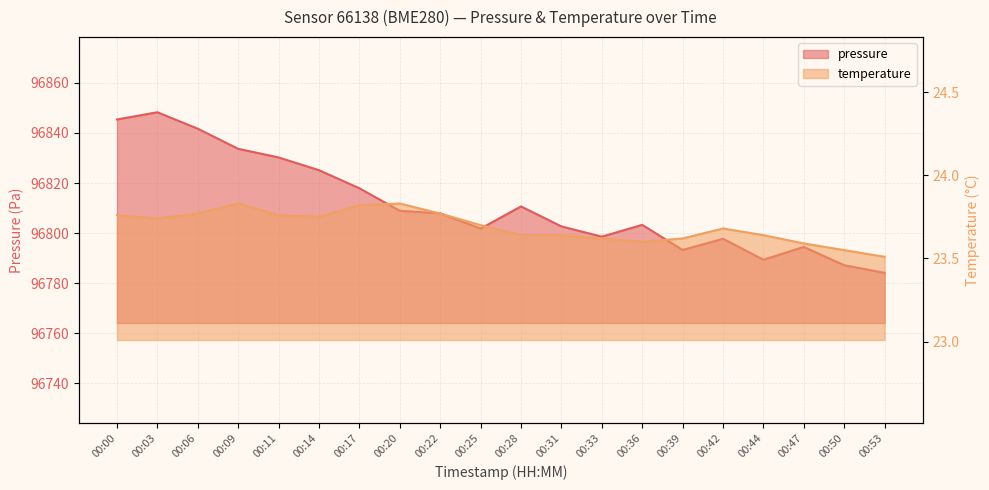

What is the approximate value of pressure at 00:36?

96803.3